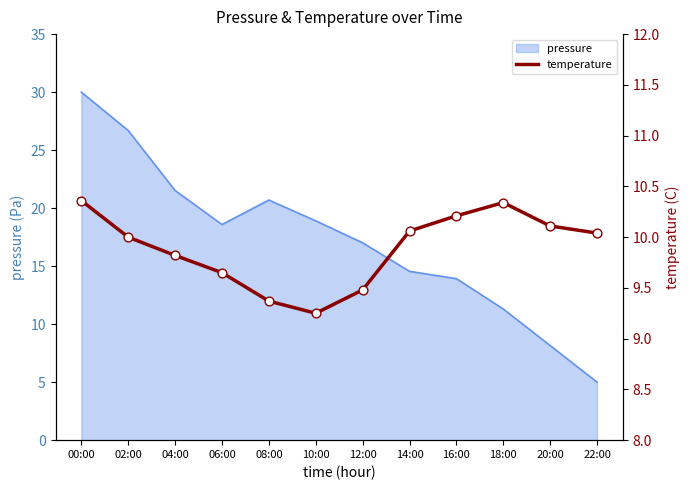

The pressure series shows 45.2 at 02:00. True or false?

False